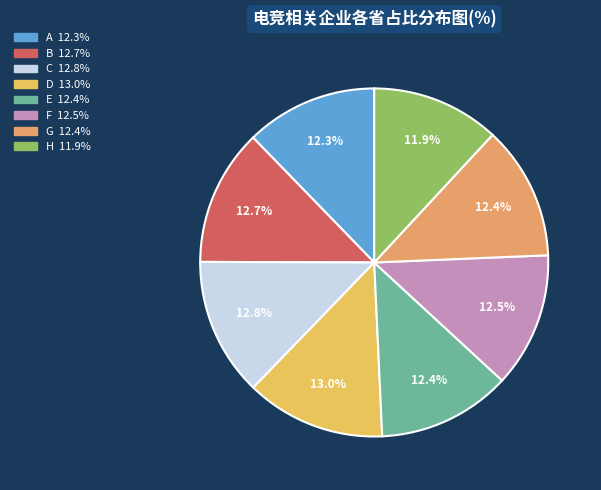

The C slice represents 1% of the pie. True or false?

False